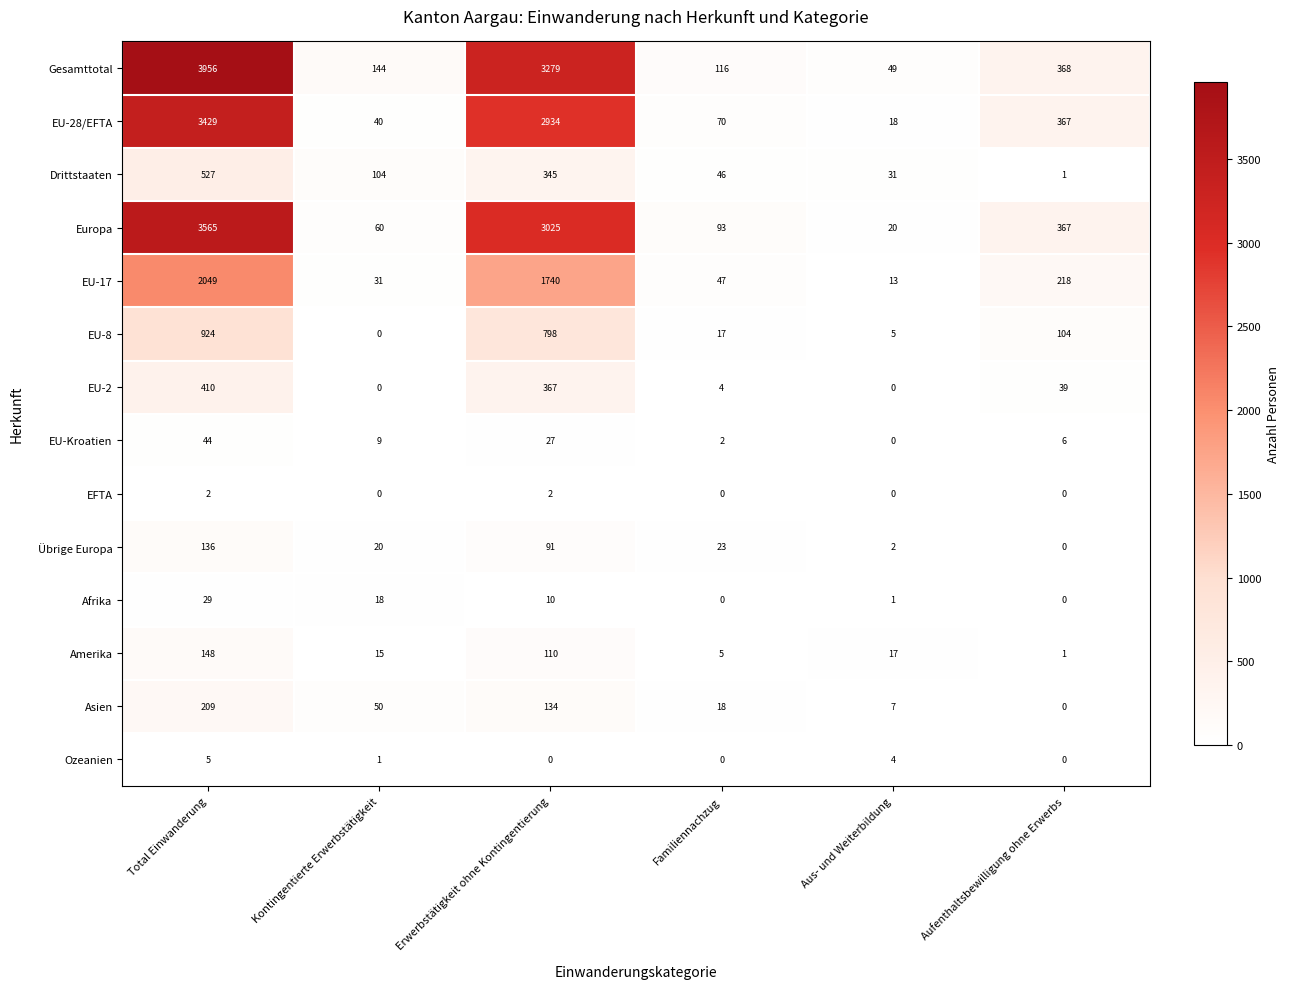

Which label corresponds to the largest value in the chart?

Total Einwanderung